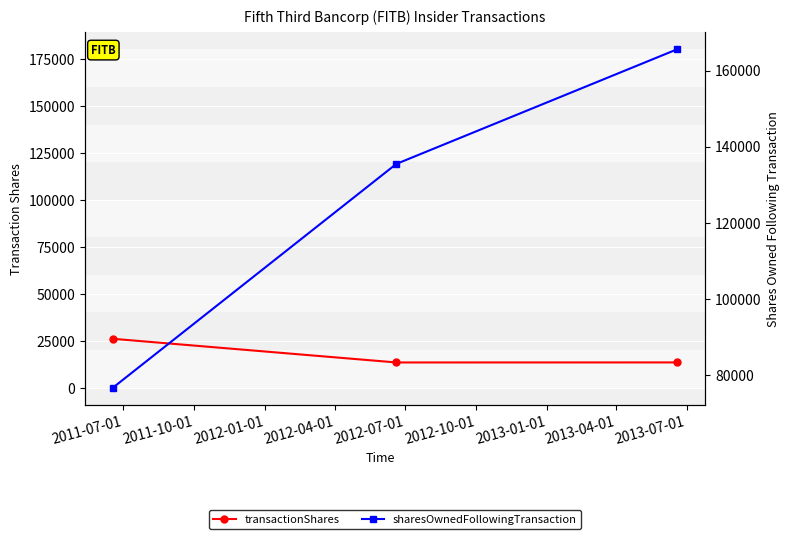

What position from the right is 2011-07-01?

3